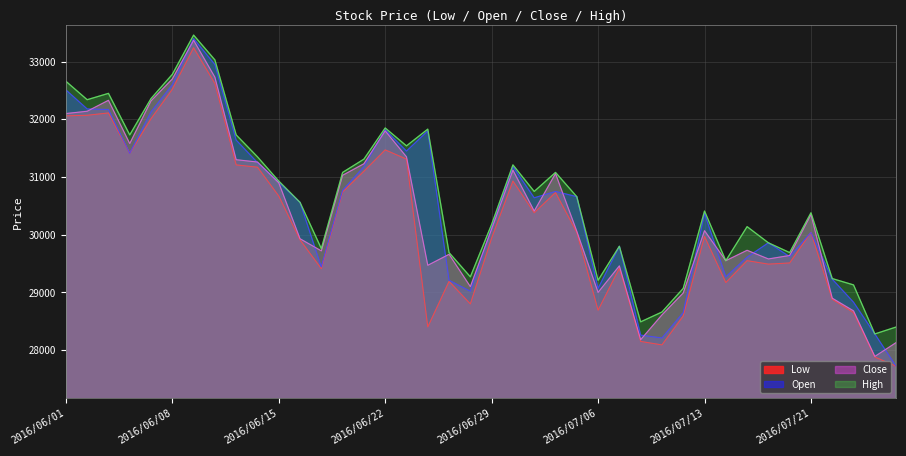

True or false: High and Low cross at least once.

False